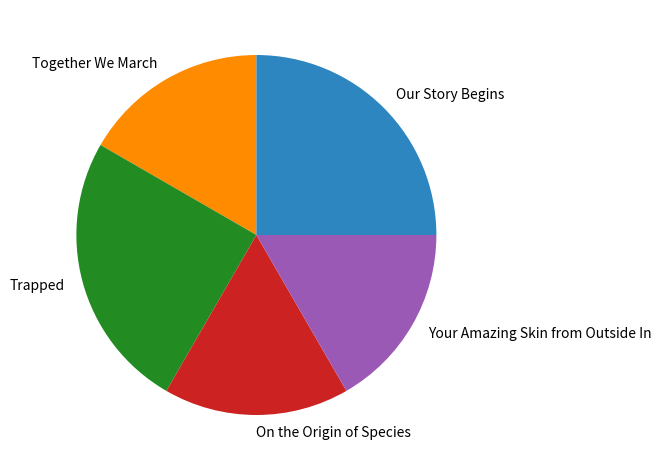

Does Your Amazing Skin from Outside In represent more than half of the total?

No